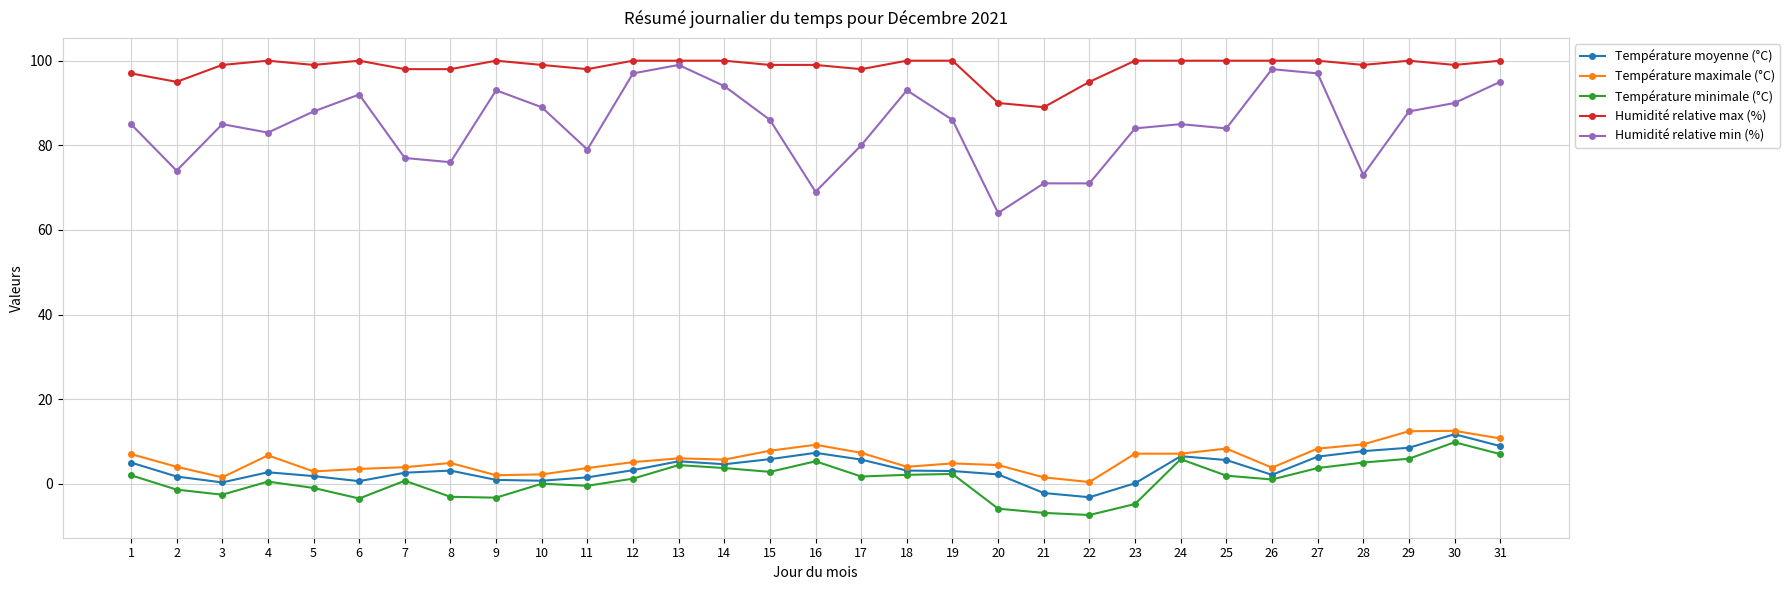

What is the difference between the maximum and second lowest values in the Humidité relative min (%) series?

30.0